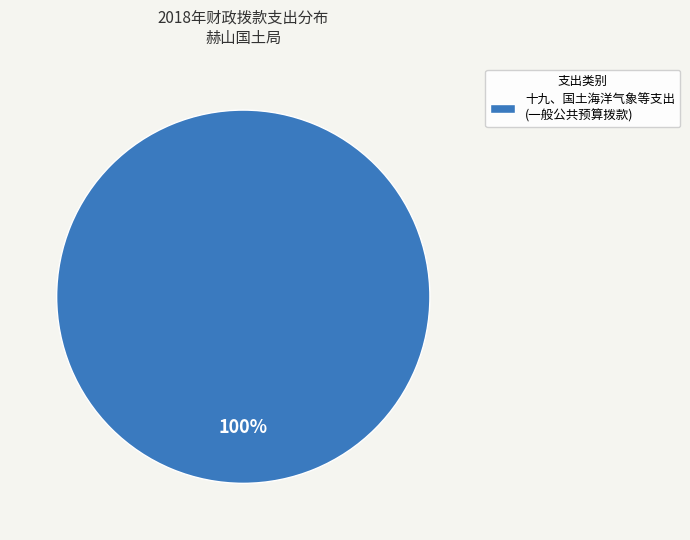

What percentage is the 十九、国土海洋气象等支出 (一般公共预算拨款) slice, to the nearest percent?

100%